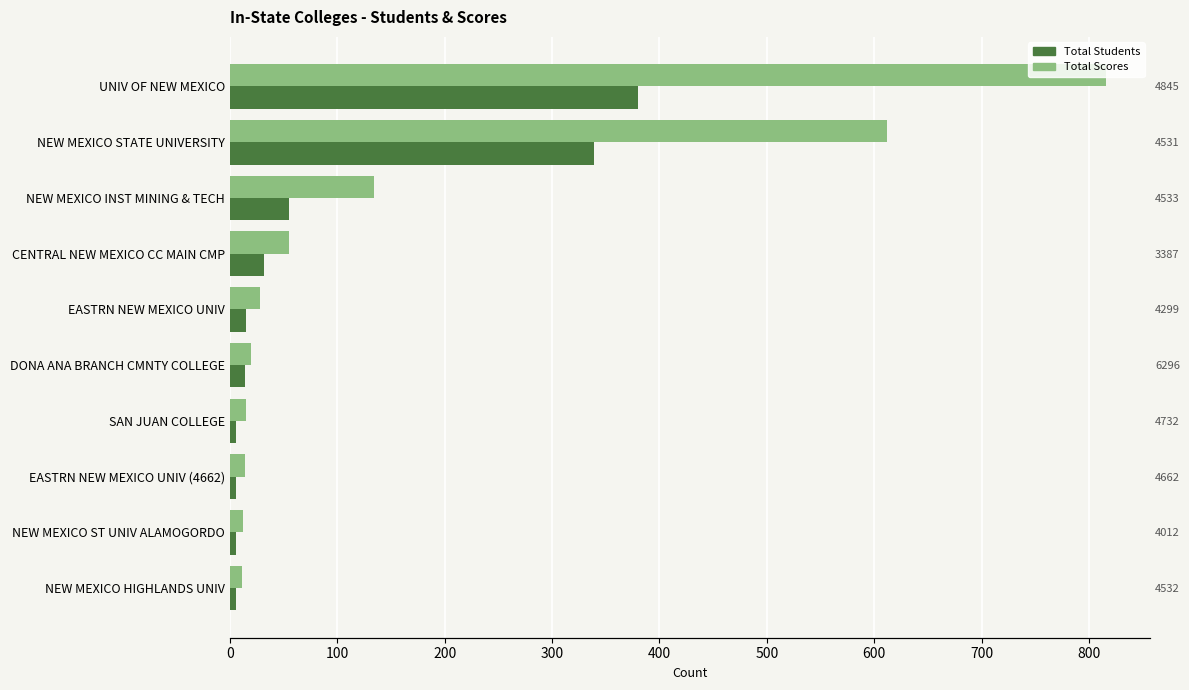

What is the highest value of the Total Students series?

380